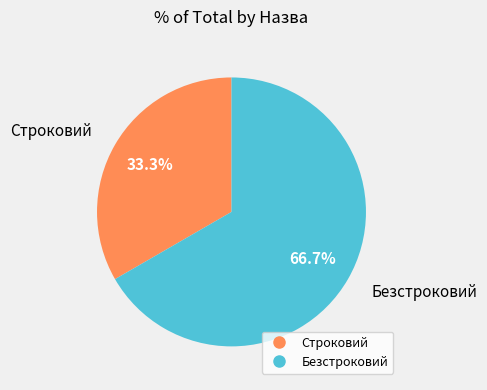

Is the sum of Строковий and Безстроковий greater than half?

Yes